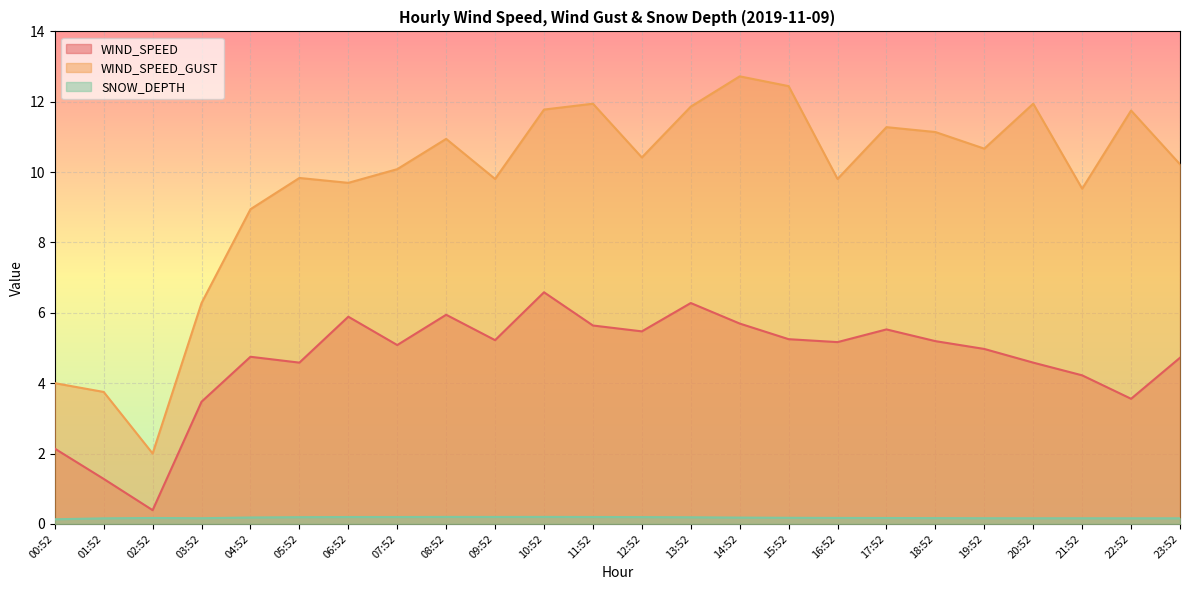

True or false: WIND_SPEED has more than 2 points higher than both neighbors.

True